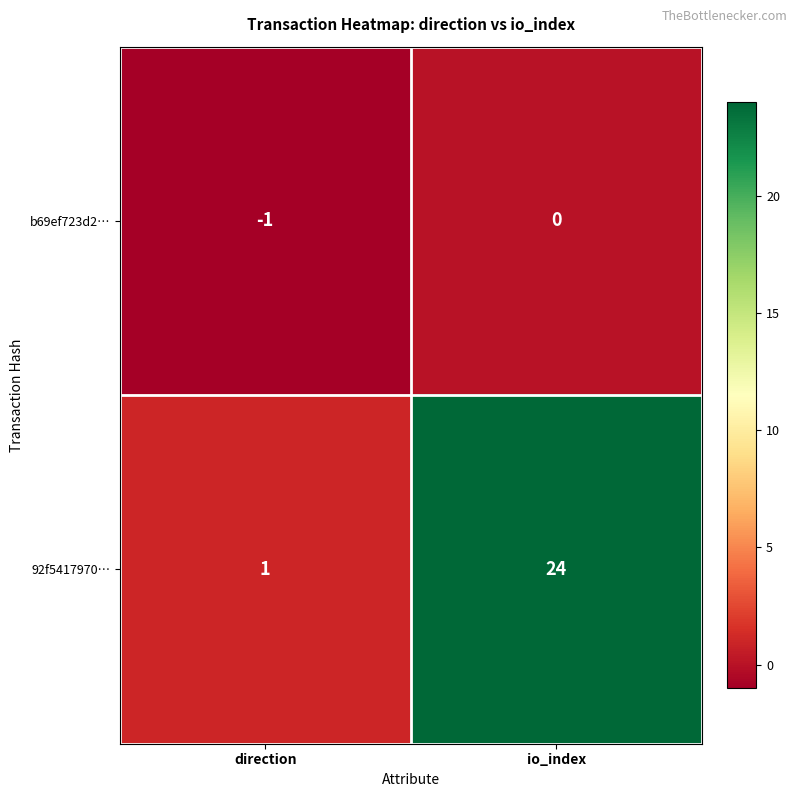

At io_index, list the series in order from largest to smallest.

92f5417970…, b69ef723d2…